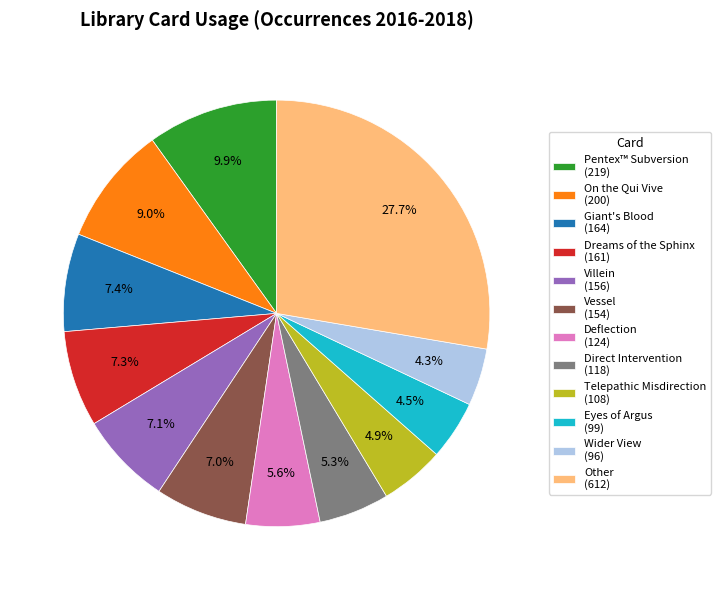

To the nearest percent, what percentage of the pie is On the Qui Vive?

9%